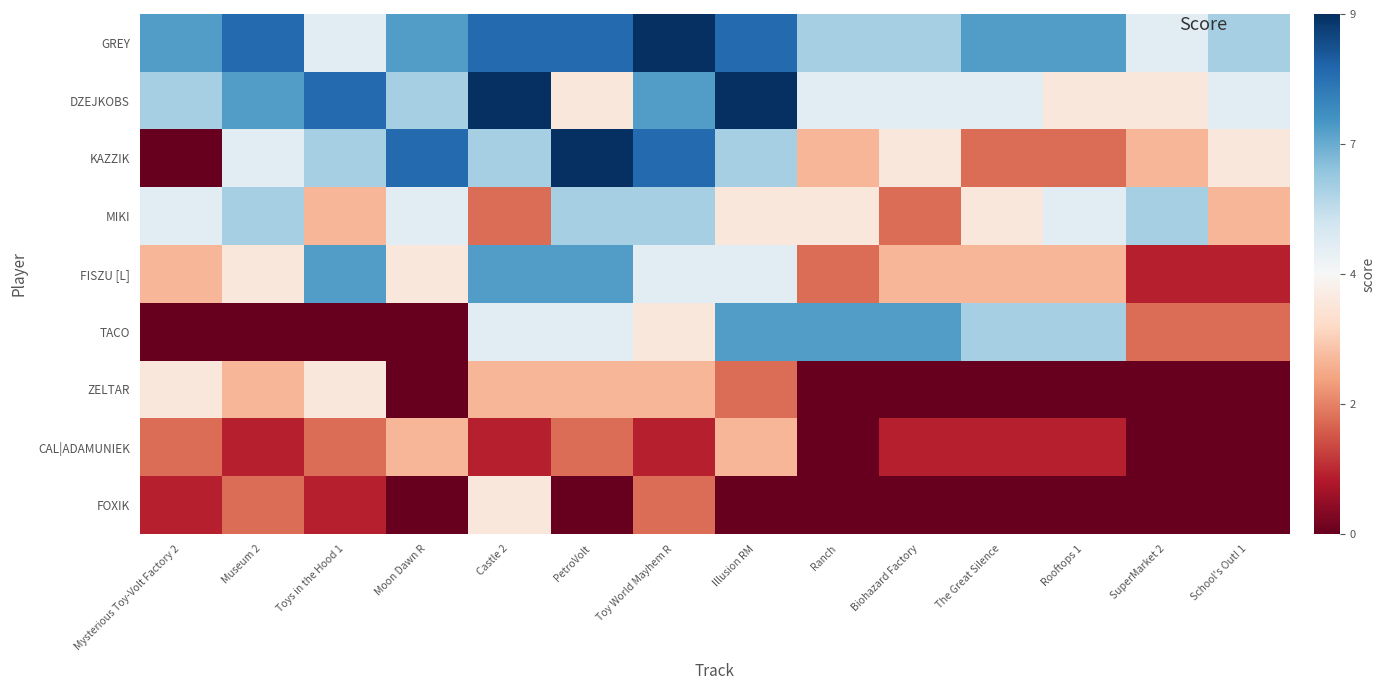

List the series in order of their peak value, lowest first.

CAL|ADAMUNIEK, ZELTAR, FOXIK, MIKI, FISZU [L], TACO, GREY, DZEJKOBS, KAZZIK